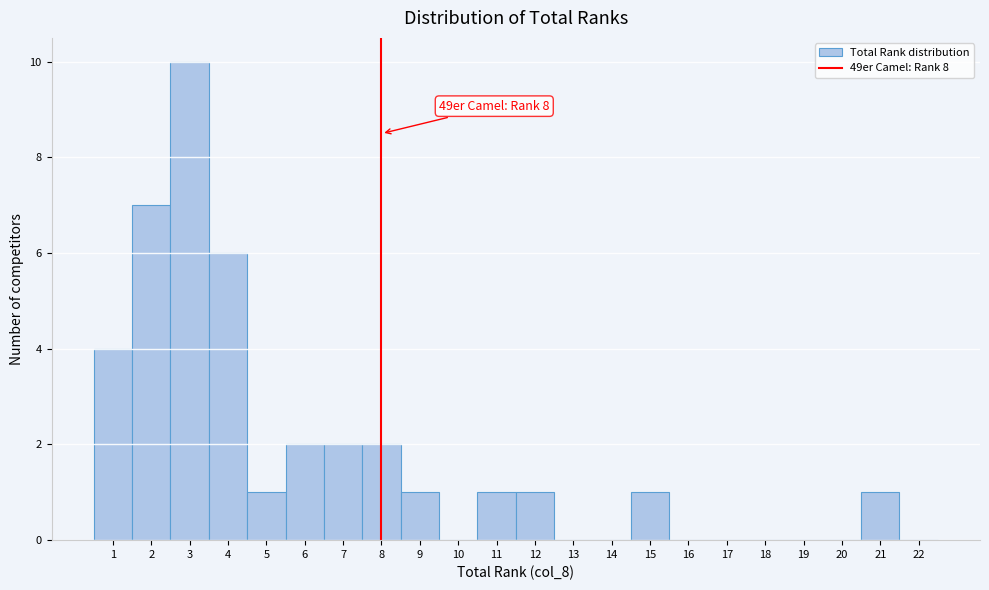

Which range on the x-axis has the tallest bar?

2.5 to 3.5